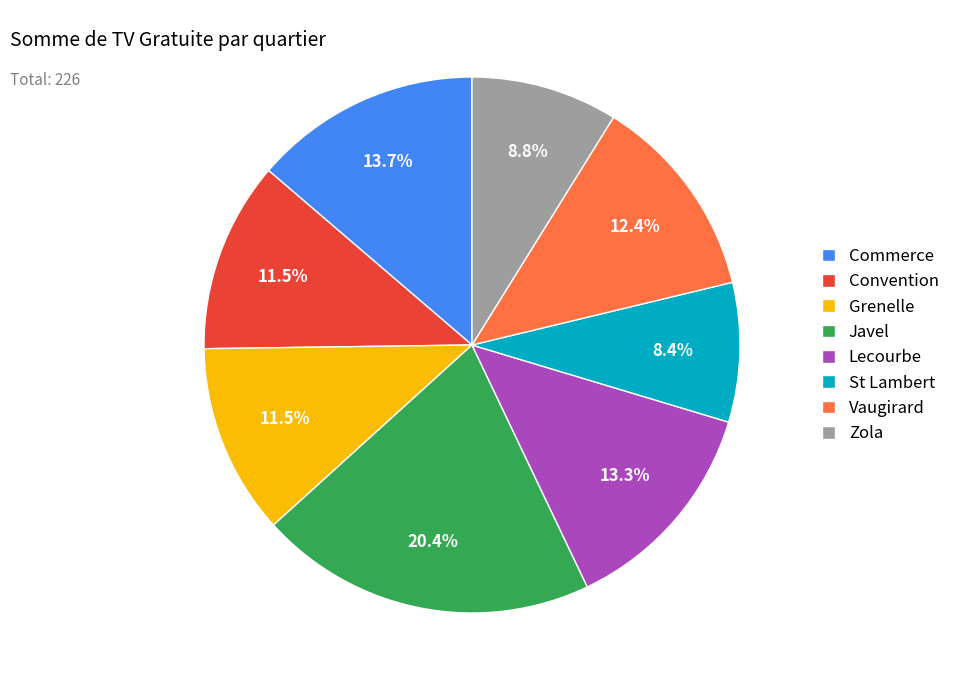

To the nearest percent, what is the difference between the Commerce and St Lambert slice percentages?

5%